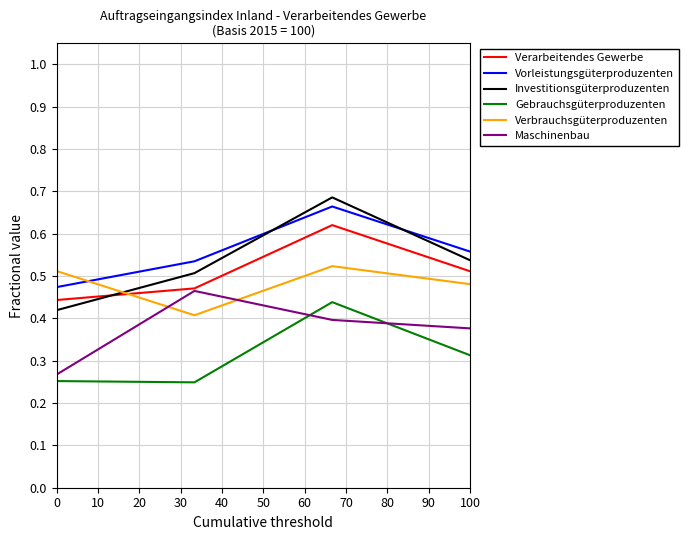

Which series has the widest spread of values?

Investitionsgüterproduzenten